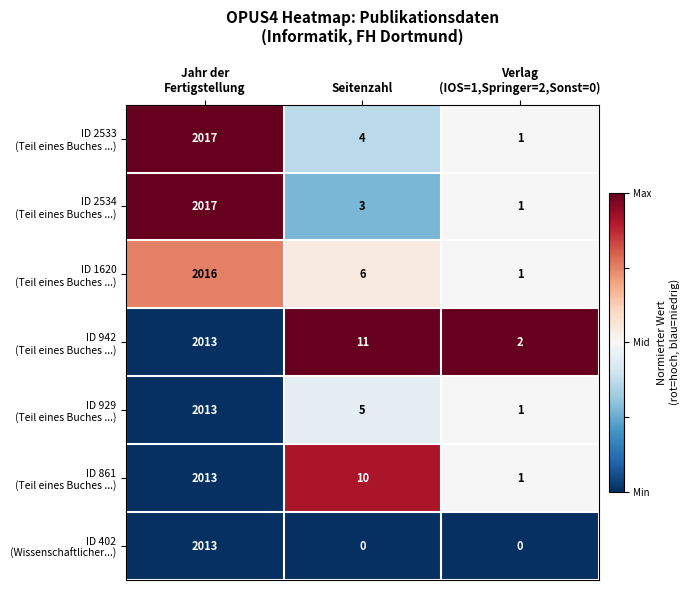

At how many categories does at least one series exceed 0?

3